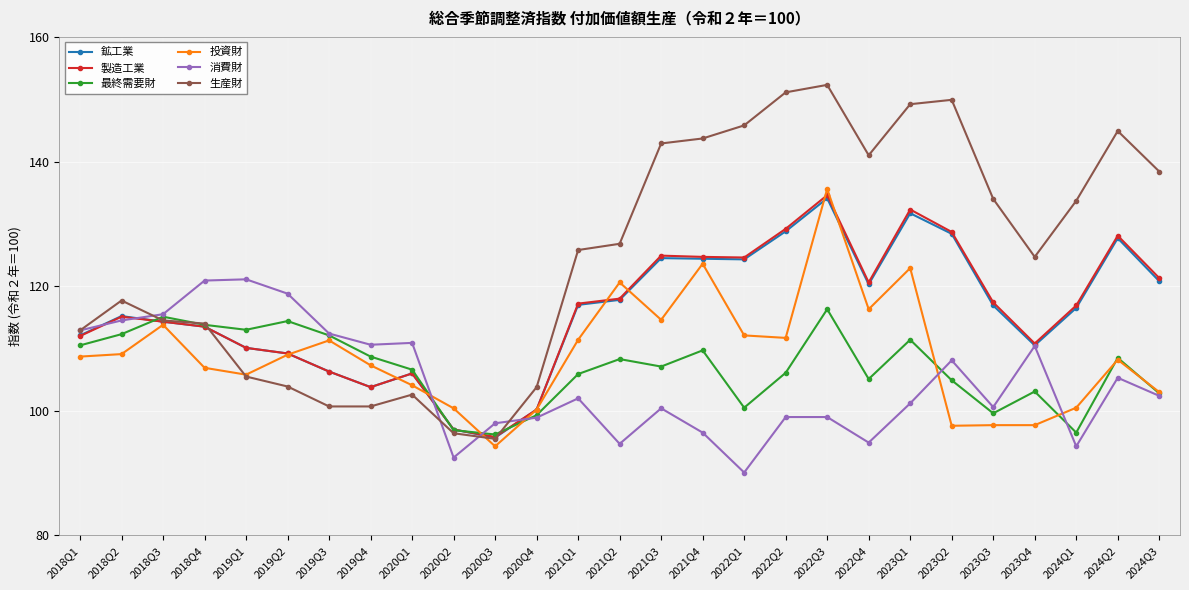

What is the difference between the 生産財 values at 2022Q4 and 2018Q3?

26.5